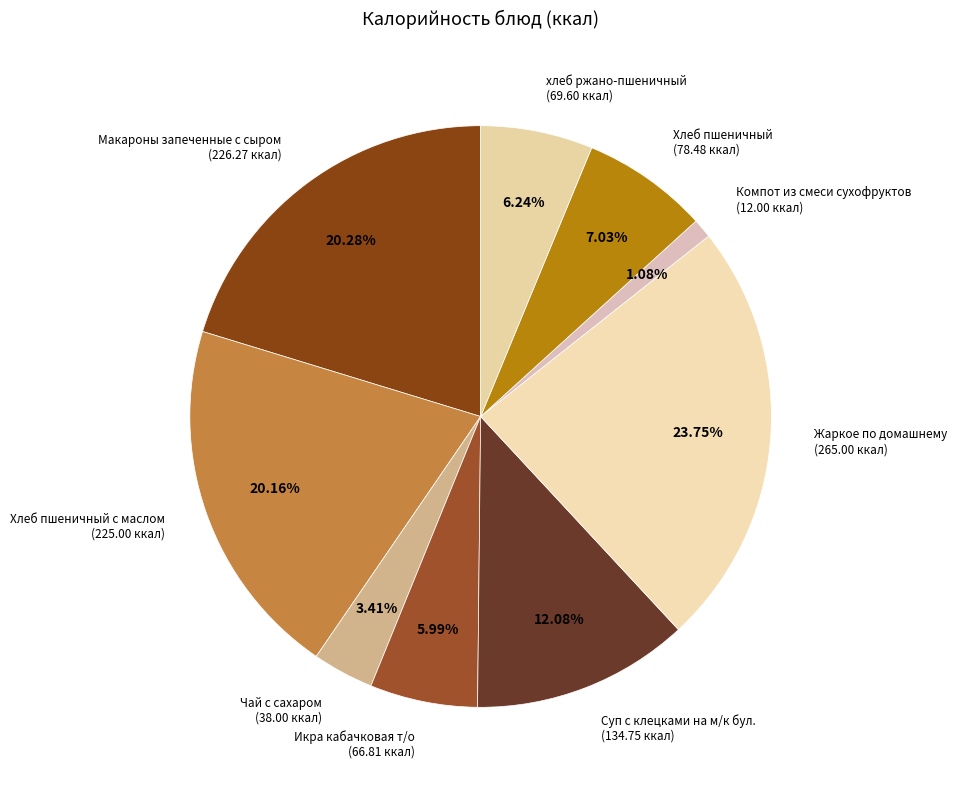

To the nearest percent, what is the average slice percentage?

11%